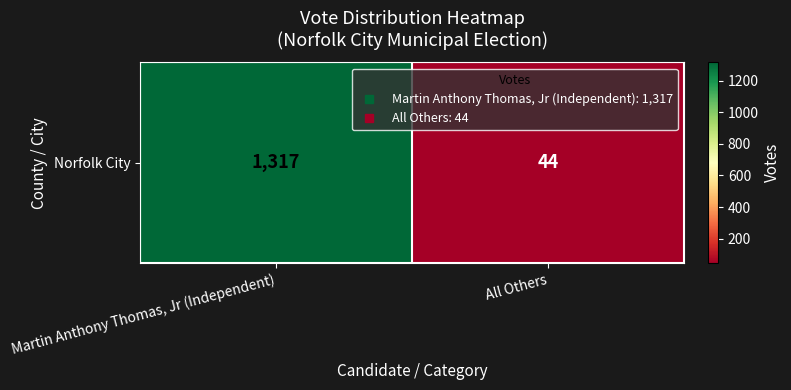

Between All Others and Martin Anthony Thomas, Jr (Independent), which is larger?

Martin Anthony Thomas, Jr (Independent)